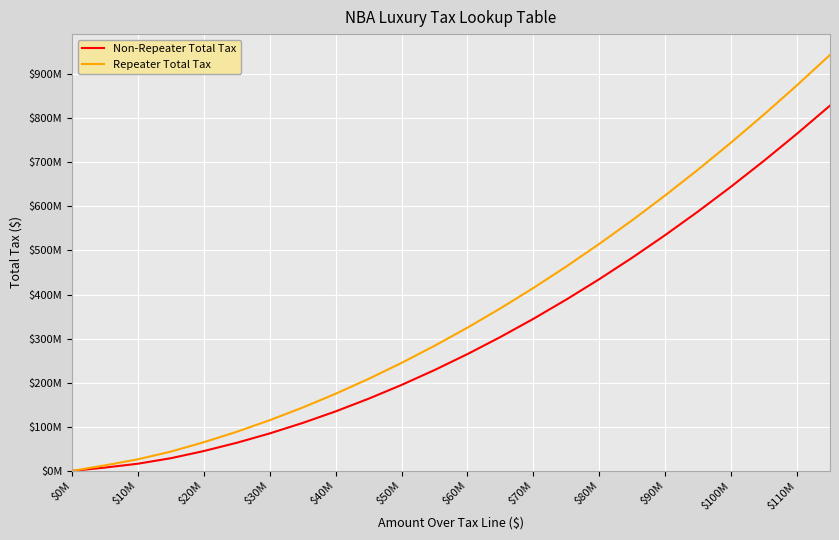

True or false: Repeater Total Tax and Non-Repeater Total Tax intersect in this chart.

False